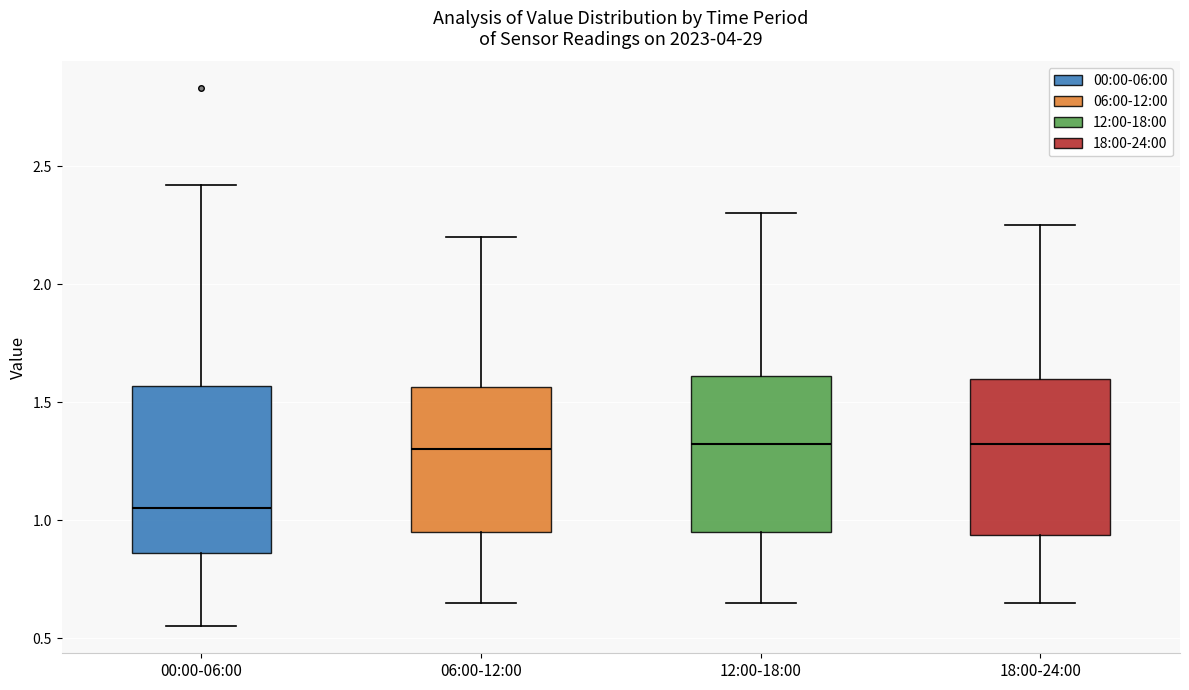

Reading left to right, transcribe this box plot: for each box, give where its median line is, the range the box spans, and where its two whiskers end, as read against the y-axis. The values are not printed on the chart, so give them approximately, as read against the axis.

00:00-06:00: median 1.05, box 0.85 to 1.55, whiskers 0.55 to 2.40
06:00-12:00: median 1.30, box 0.95 to 1.55, whiskers 0.65 to 2.20
12:00-18:00: median 1.35, box 0.95 to 1.60, whiskers 0.65 to 2.30
18:00-24:00: median 1.35, box 0.95 to 1.60, whiskers 0.65 to 2.25